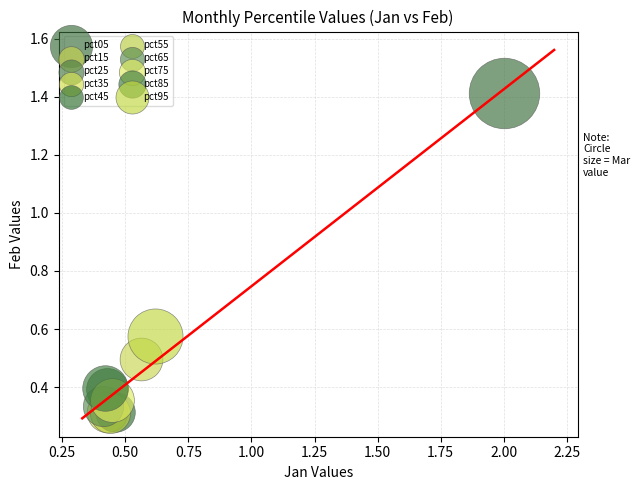

What are all the series names shown in the legend?

pct05, pct15, pct25, pct35, pct45, pct55, pct65, pct75, pct85, pct95